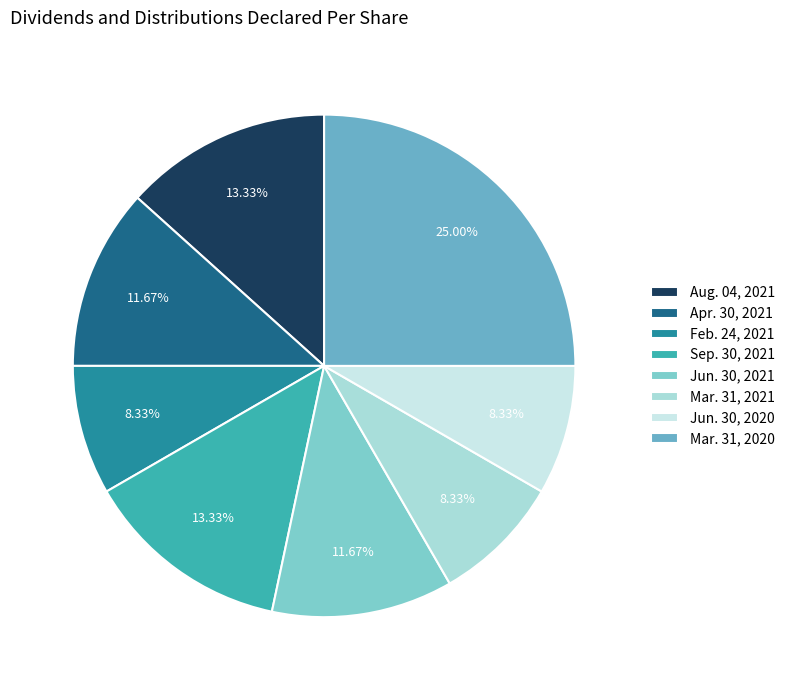

Count the number of slices in the pie.

8